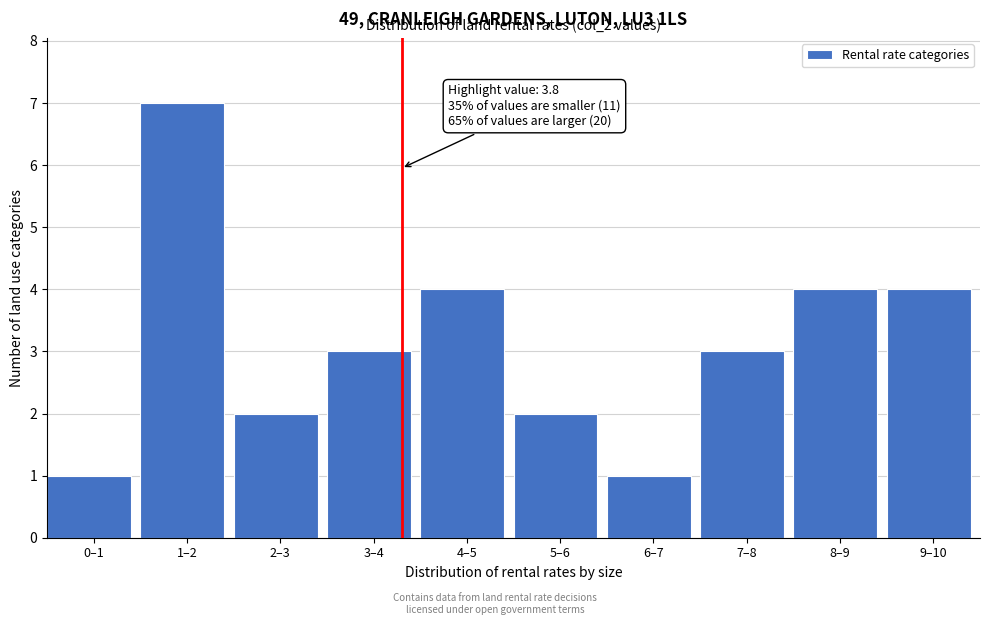

Reading right to left, what are all the values shown in this chart?

4	4	3	1	2	4	3	2	7	1